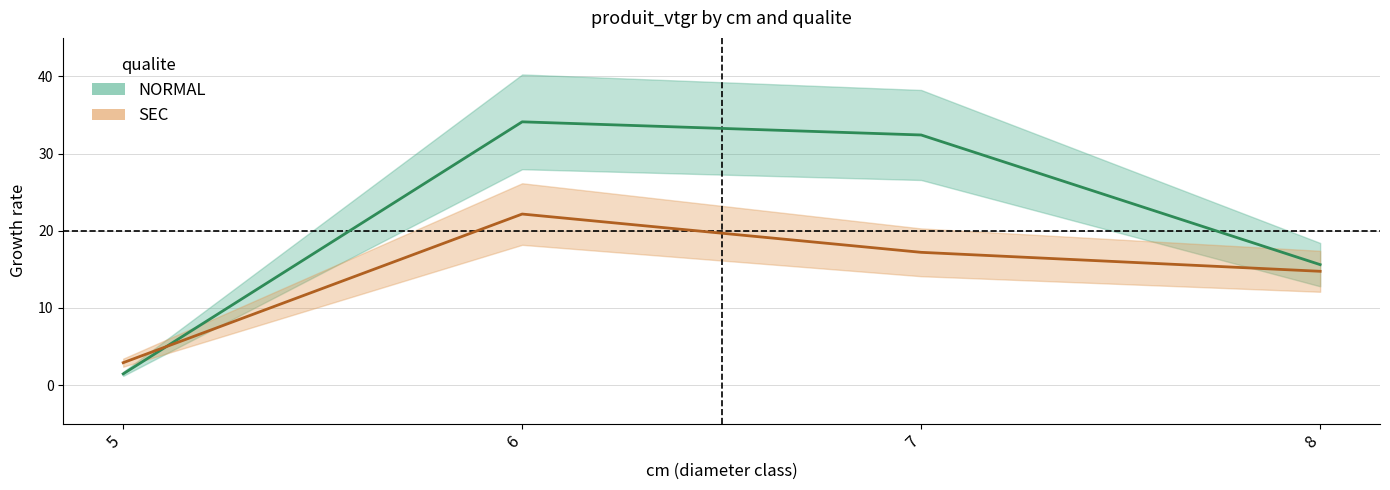

At which category does SEC reach its first local peak?

6